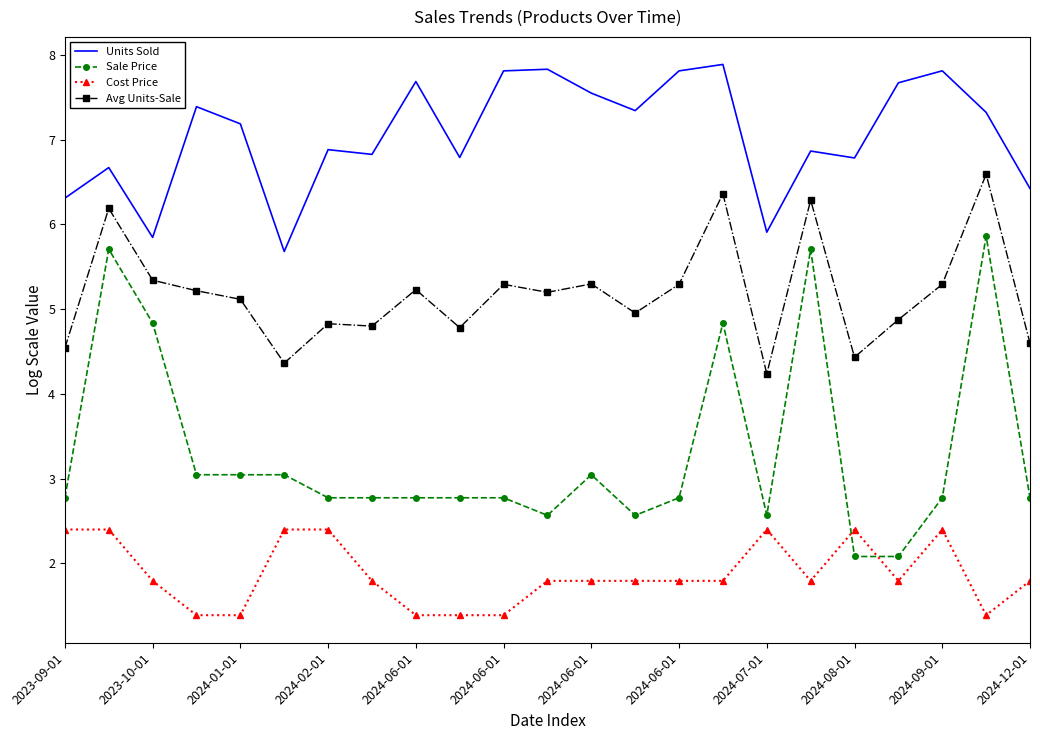

What is the difference between the maximum and minimum values in the Cost Price series?

1.0